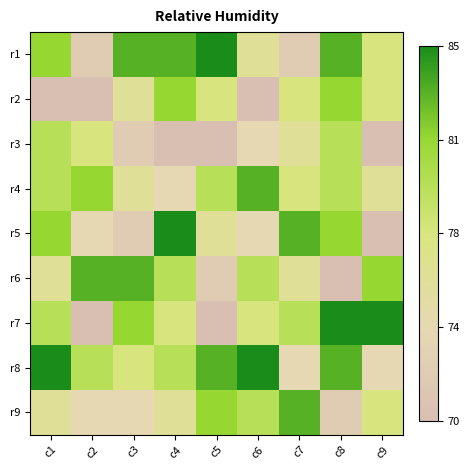

Which has a higher value, c6 or c1?

c1